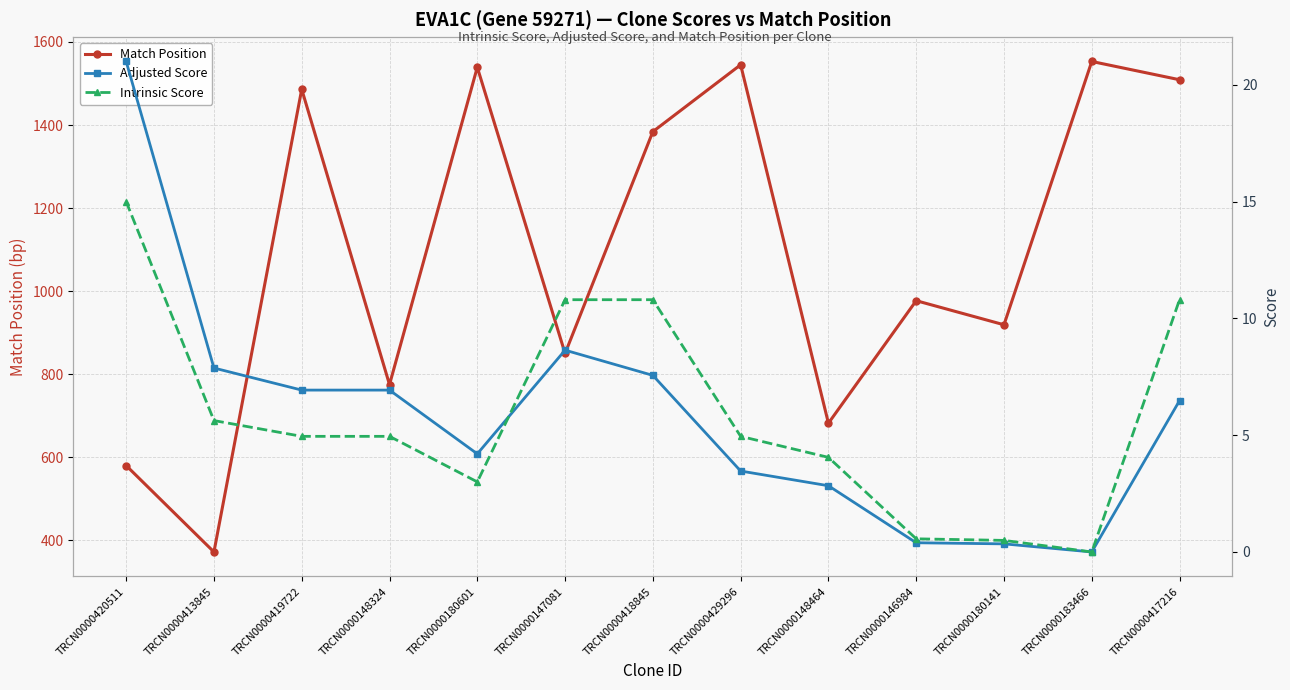

Is the value of Intrinsic Score at TRCN0000417216 greater than the value of Adjusted Score at TRCN0000148464?

Yes